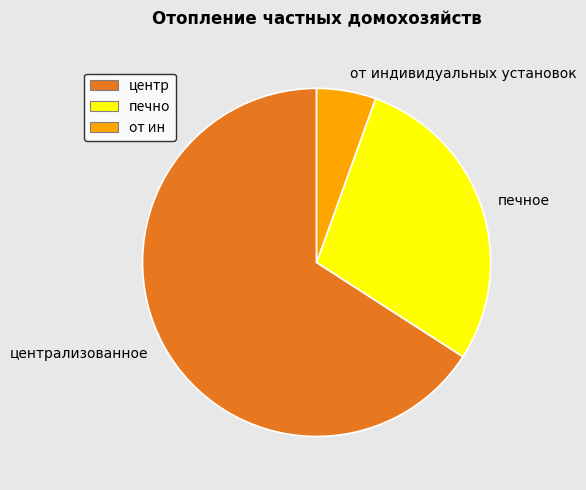

Combined, do печное and централизованное account for over 50%?

Yes